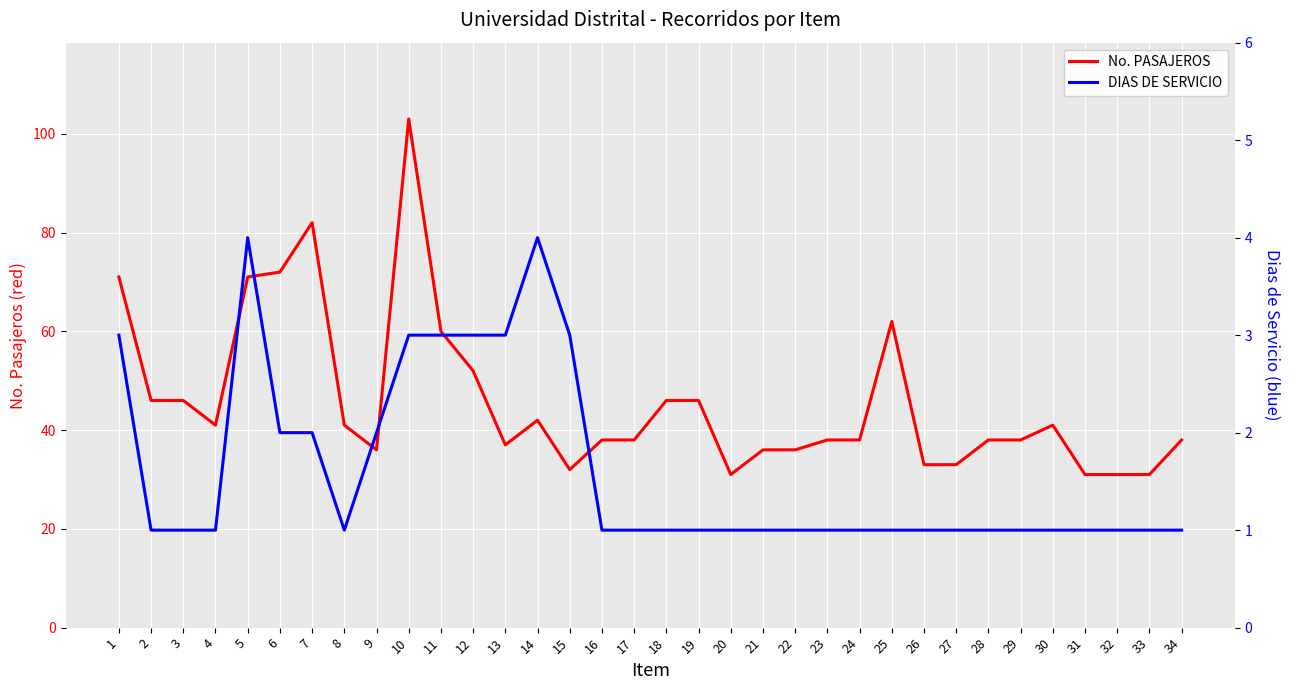

Reading right to left, transcribe all the data shown in this chart.

No. PASAJEROS: 34=38	33=31	32=31	31=31	30=41	29=38	28=38	27=33	26=33	25=62	24=38	23=38	22=36	21=36	20=31	19=46	18=46	17=38	16=38	15=32	14=42	13=37	12=52	11=60	10=103	9=36	8=41	7=82	6=72	5=71	4=41	3=46	2=46	1=71
DIAS DE SERVICIO: 34=1	33=1	32=1	31=1	30=1	29=1	28=1	27=1	26=1	25=1	24=1	23=1	22=1	21=1	20=1	19=1	18=1	17=1	16=1	15=3	14=4	13=3	12=3	11=3	10=3	9=2	8=1	7=2	6=2	5=4	4=1	3=1	2=1	1=3